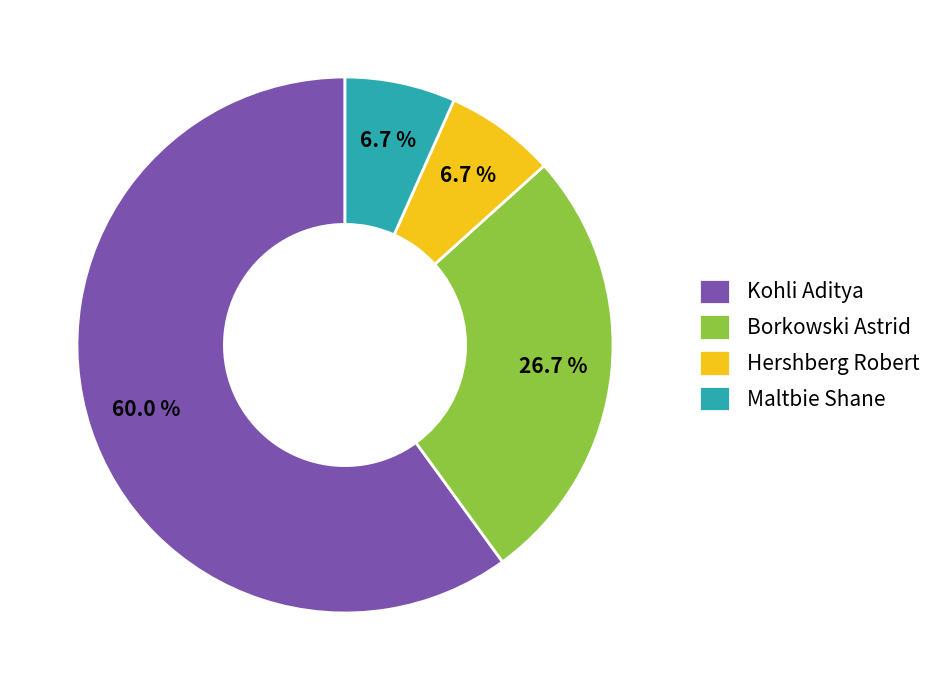

True or false: Maltbie Shane accounts for 19% of the total.

False